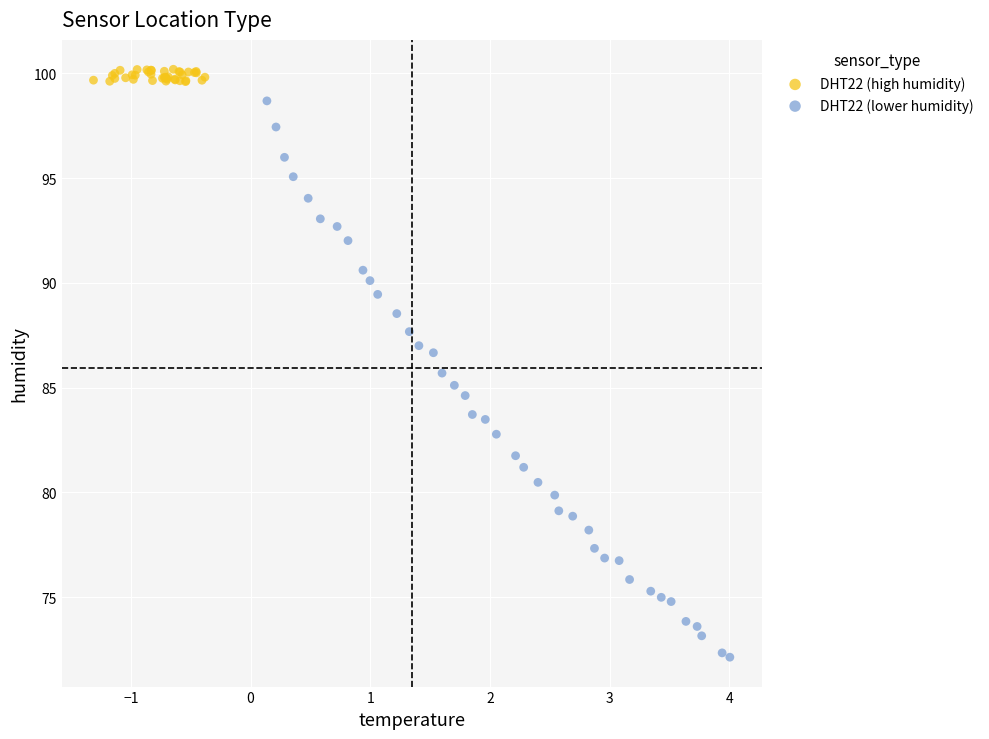

What are all the series names shown in the legend?

DHT22 (high humidity), DHT22 (lower humidity)